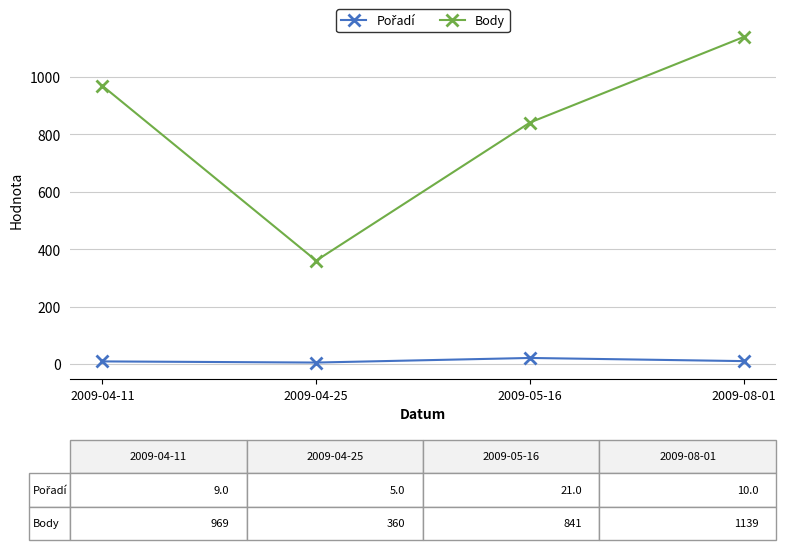

Count the number of data series in this chart.

2